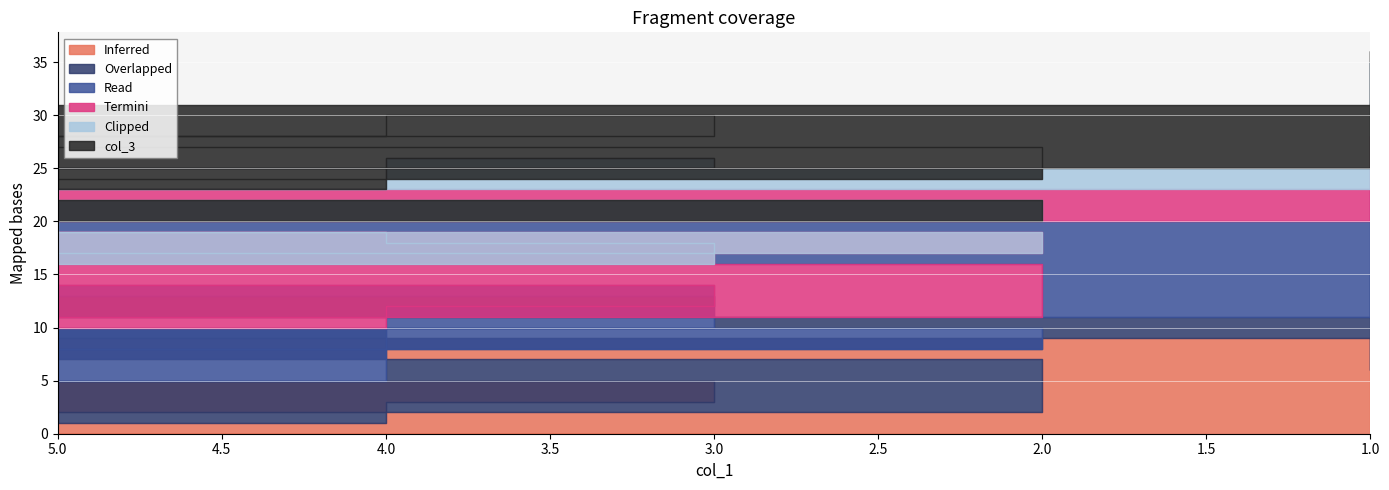

In col_2, how many points are higher than both neighbors (excluding endpoints)?

3